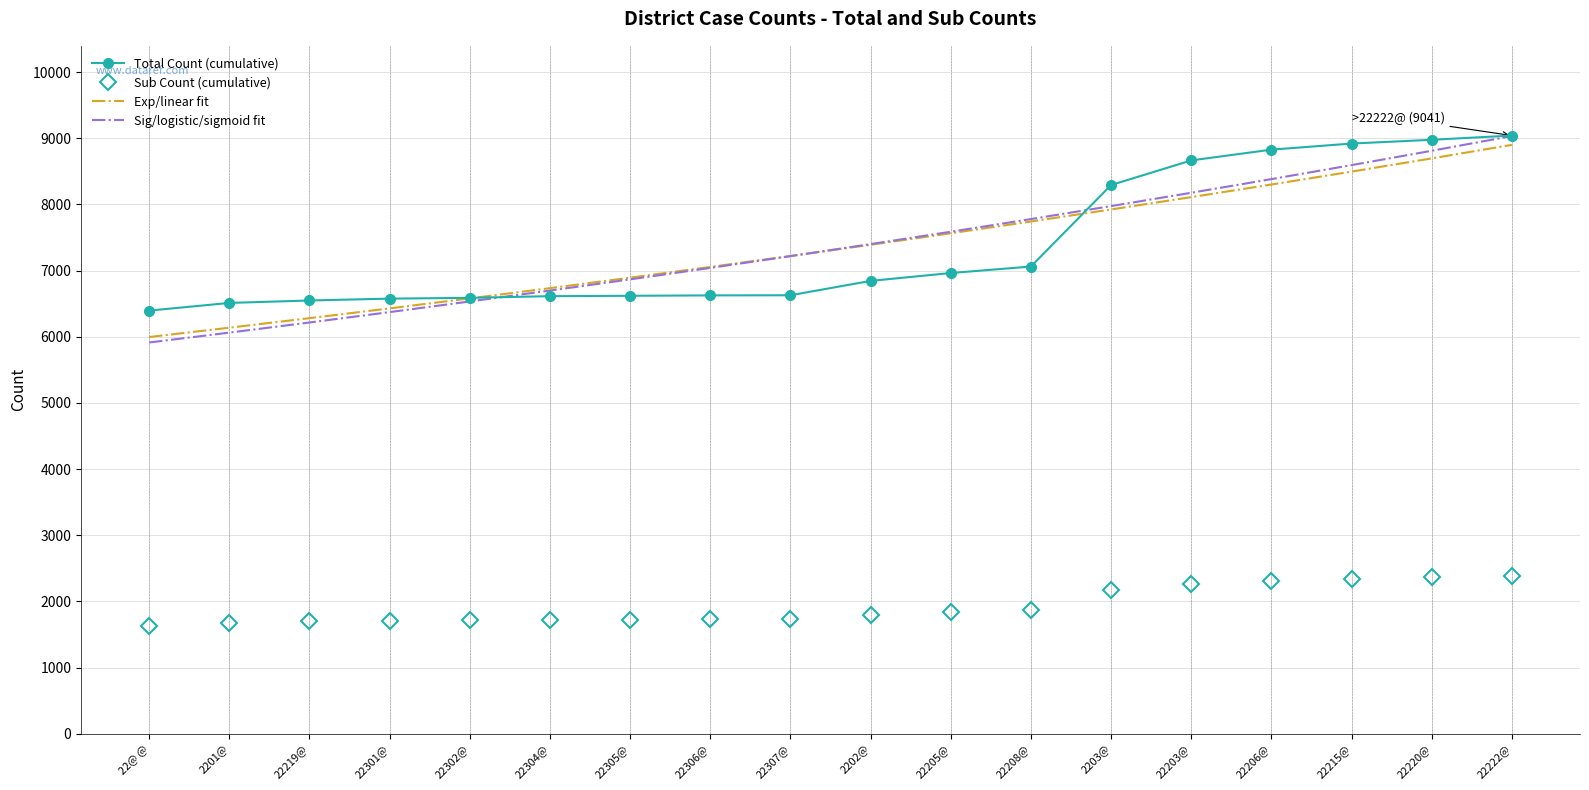

At which category is the sum across all series the highest?

22222@